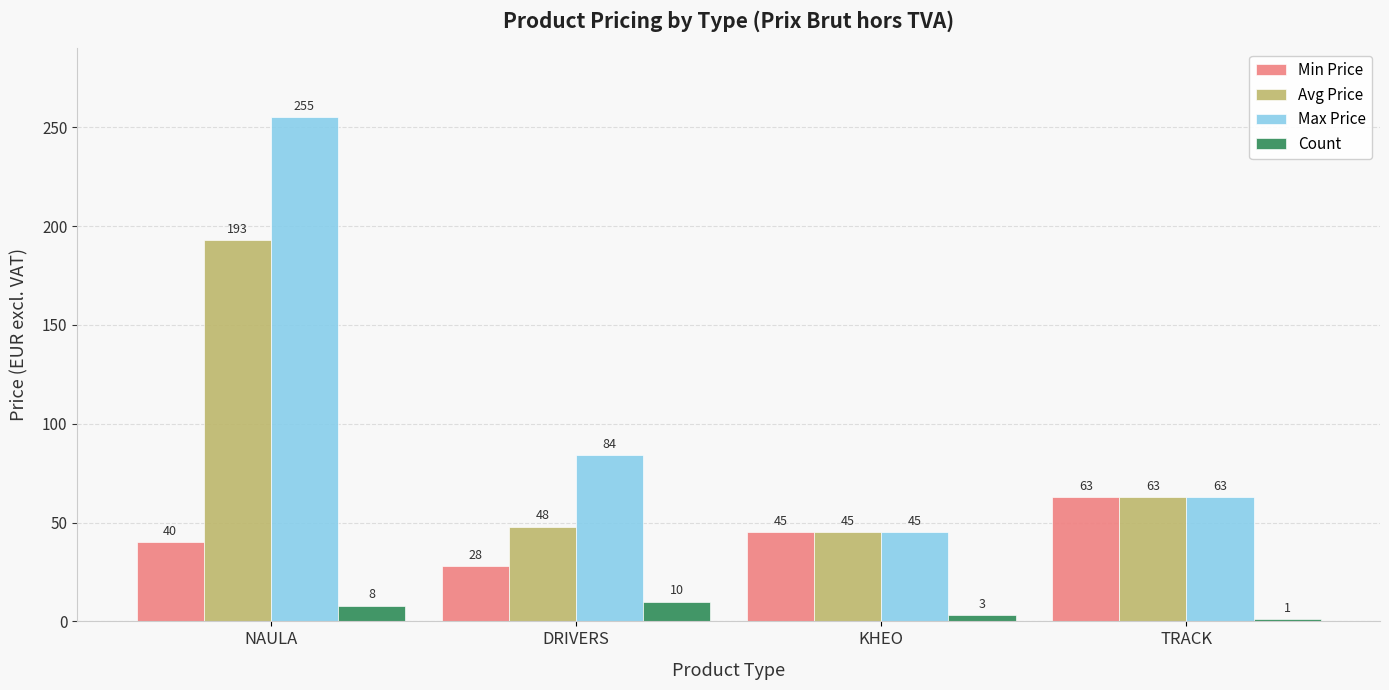

Reading left to right, extract all data points from this chart.

Min Price: 40	28	45	63
Avg Price: 193	48	45	63
Max Price: 255	84	45	63
Count: 8	10	3	1